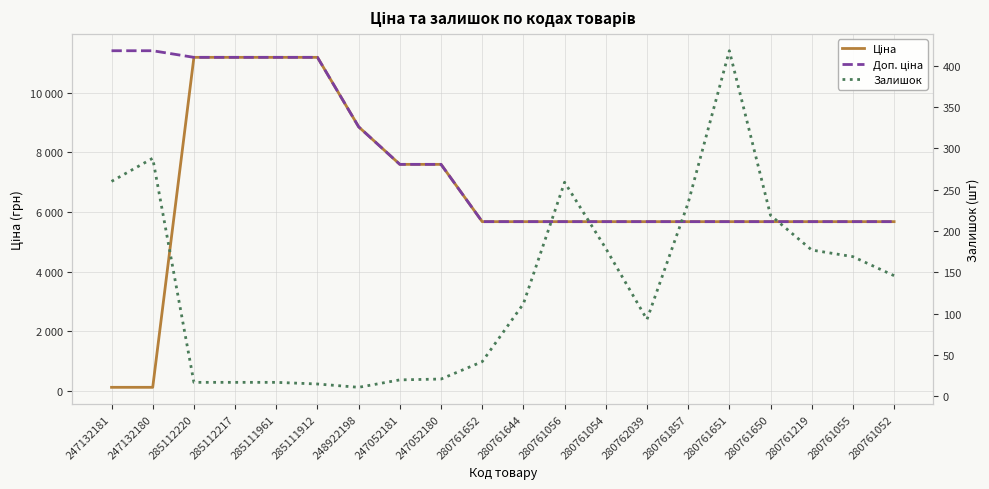

What is the maximum value for Ціна?

11188.2